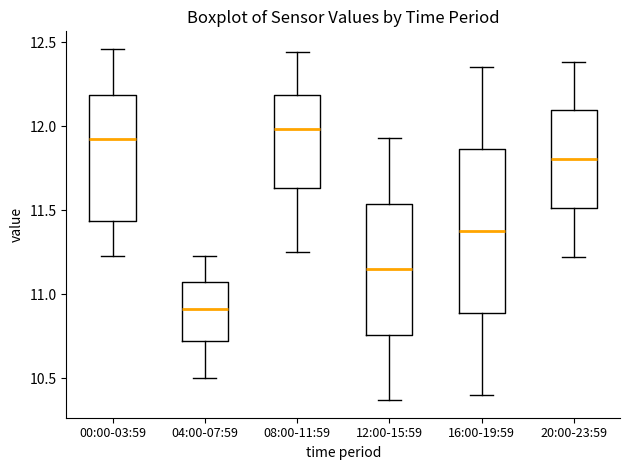

Reading left to right, transcribe this box plot: for each box, give where its median line is, the range the box spans, and where its two whiskers end, as read against the y-axis. The values are not printed on the chart, so give them approximately, as read against the axis.

00:00-03:59: median 11.95, box 11.45 to 12.20, whiskers 11.25 to 12.45
04:00-07:59: median 10.90, box 10.70 to 11.05, whiskers 10.50 to 11.25
08:00-11:59: median 12.00, box 11.65 to 12.20, whiskers 11.25 to 12.45
12:00-15:59: median 11.15, box 10.75 to 11.55, whiskers 10.35 to 11.95
16:00-19:59: median 11.40, box 10.90 to 11.85, whiskers 10.40 to 12.35
20:00-23:59: median 11.80, box 11.50 to 12.10, whiskers 11.20 to 12.40